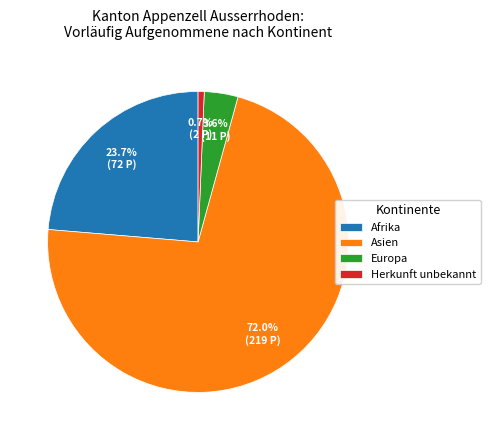

Rank the categories by value from highest to lowest.

Asien, Afrika, Europa, Herkunft unbekannt